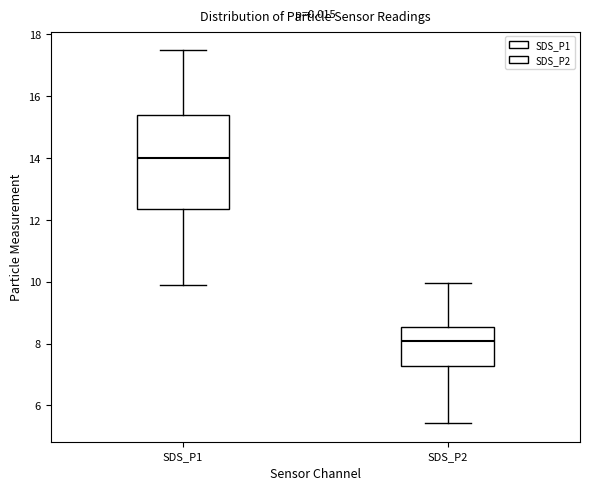

Reading left to right, read every box against the y-axis: the position of its median line, the range the box covers, and the ends of its whiskers. The values are not printed on the chart, so give them approximately, as read against the axis.

SDS_P1: median 14.0, box 12.4 to 15.4, whiskers 10.0 to 17.4
SDS_P2: median 8.0, box 7.2 to 8.6, whiskers 5.4 to 10.0